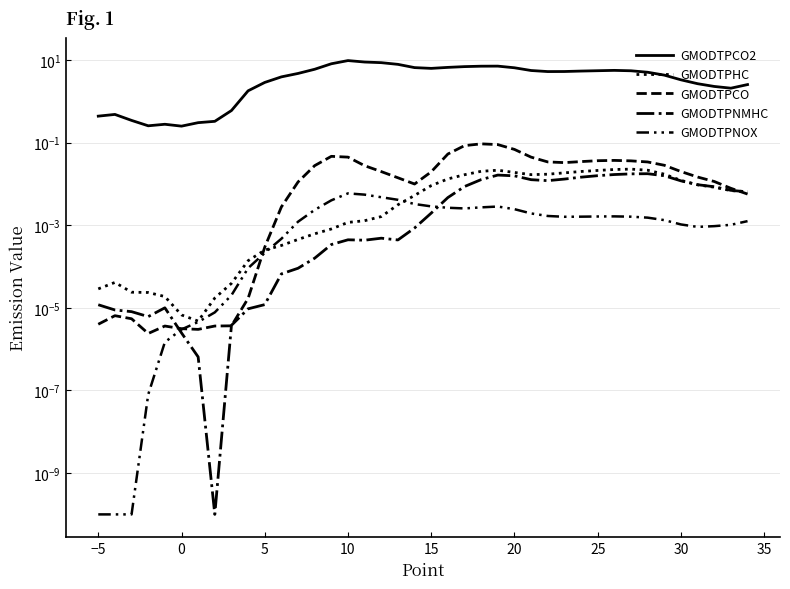

How many interior local valleys does the GMODTPCO series have?

4